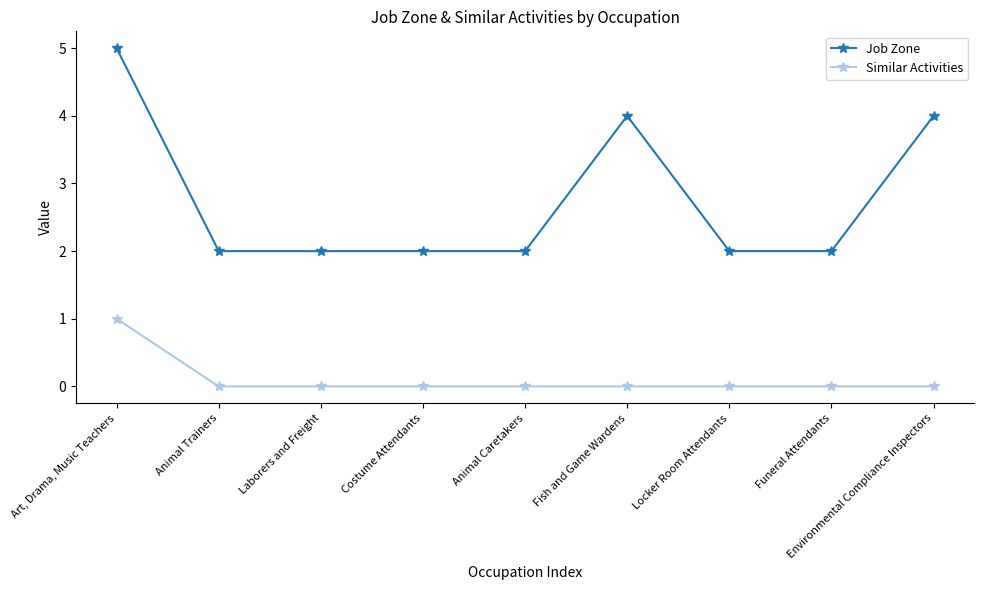

What is the label of the 1st point from the left?

Art, Drama, Music Teachers